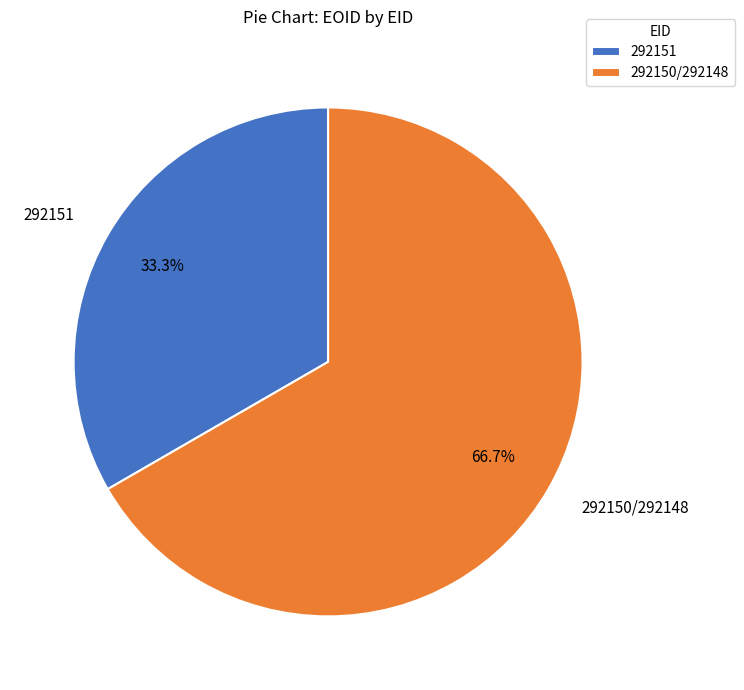

Approximately how many times larger is the value at 292150/292148 compared to 292151?

2.0